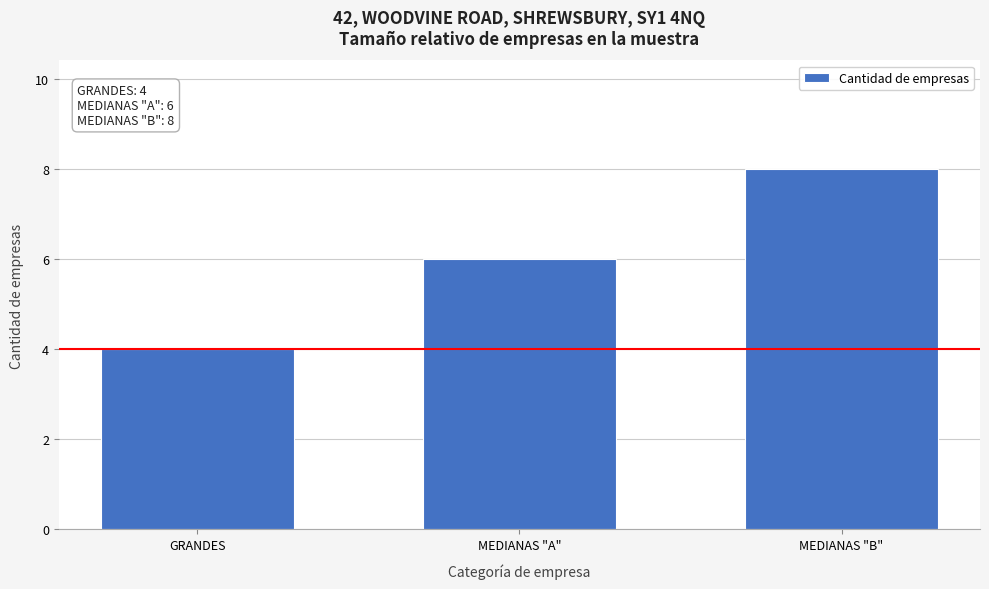

Reading left to right, transcribe all the data shown in this chart.

4	6	8